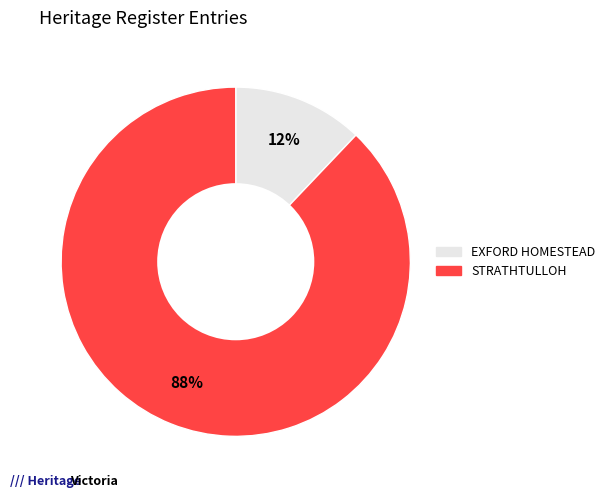

Which category has the smallest portion of the pie?

EXFORD HOMESTEAD